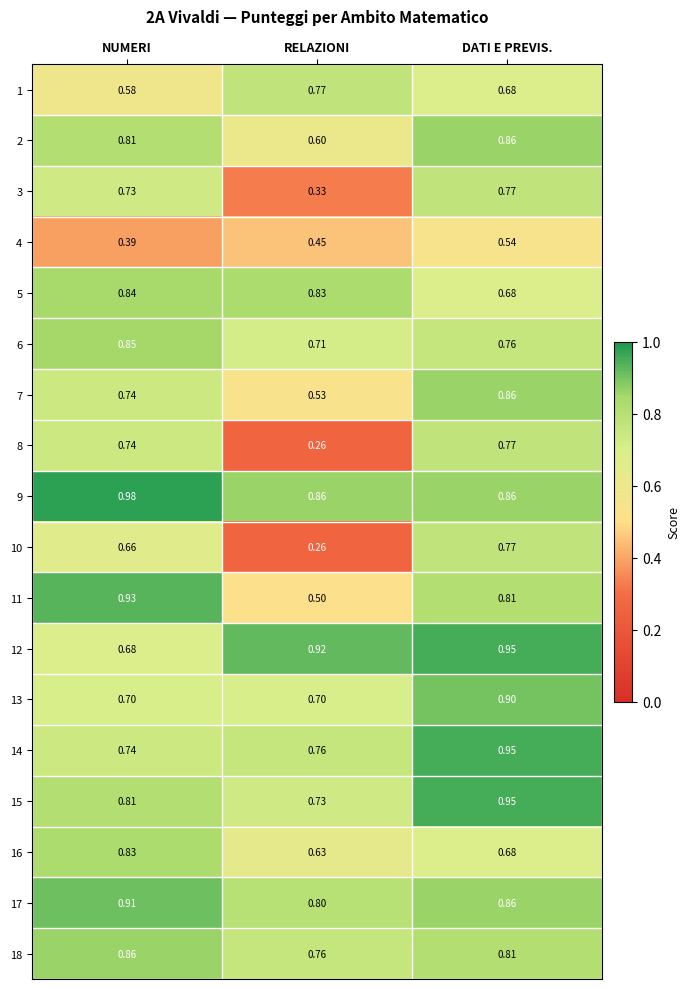

Rank the categories by 16 value from highest to lowest.

NUMERI, DATI E PREVIS., RELAZIONI